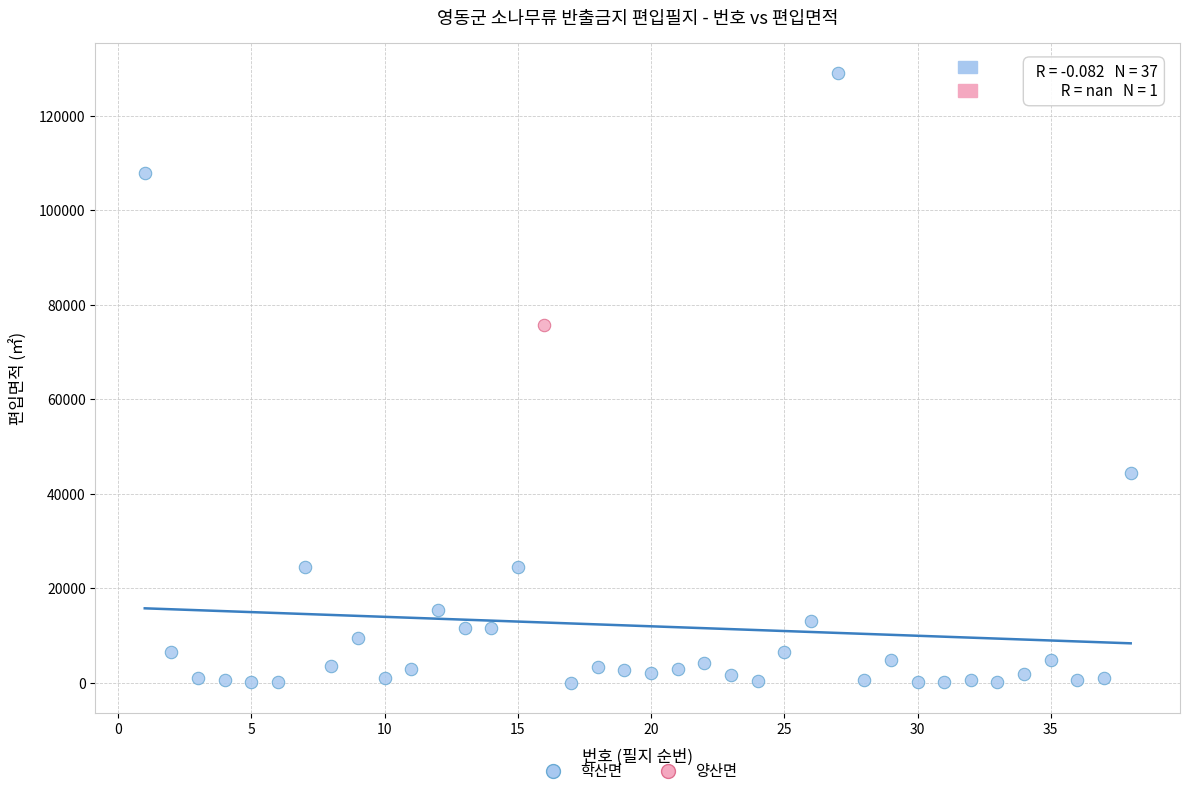

What are all the series names shown in the legend?

학산면, 양산면